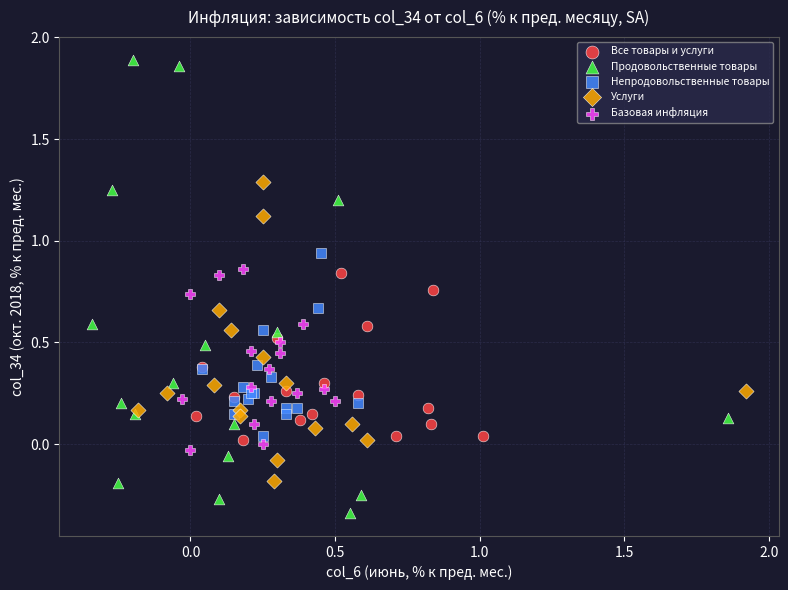

Which series reaches the maximum Y coordinate?

Продовольственные товары